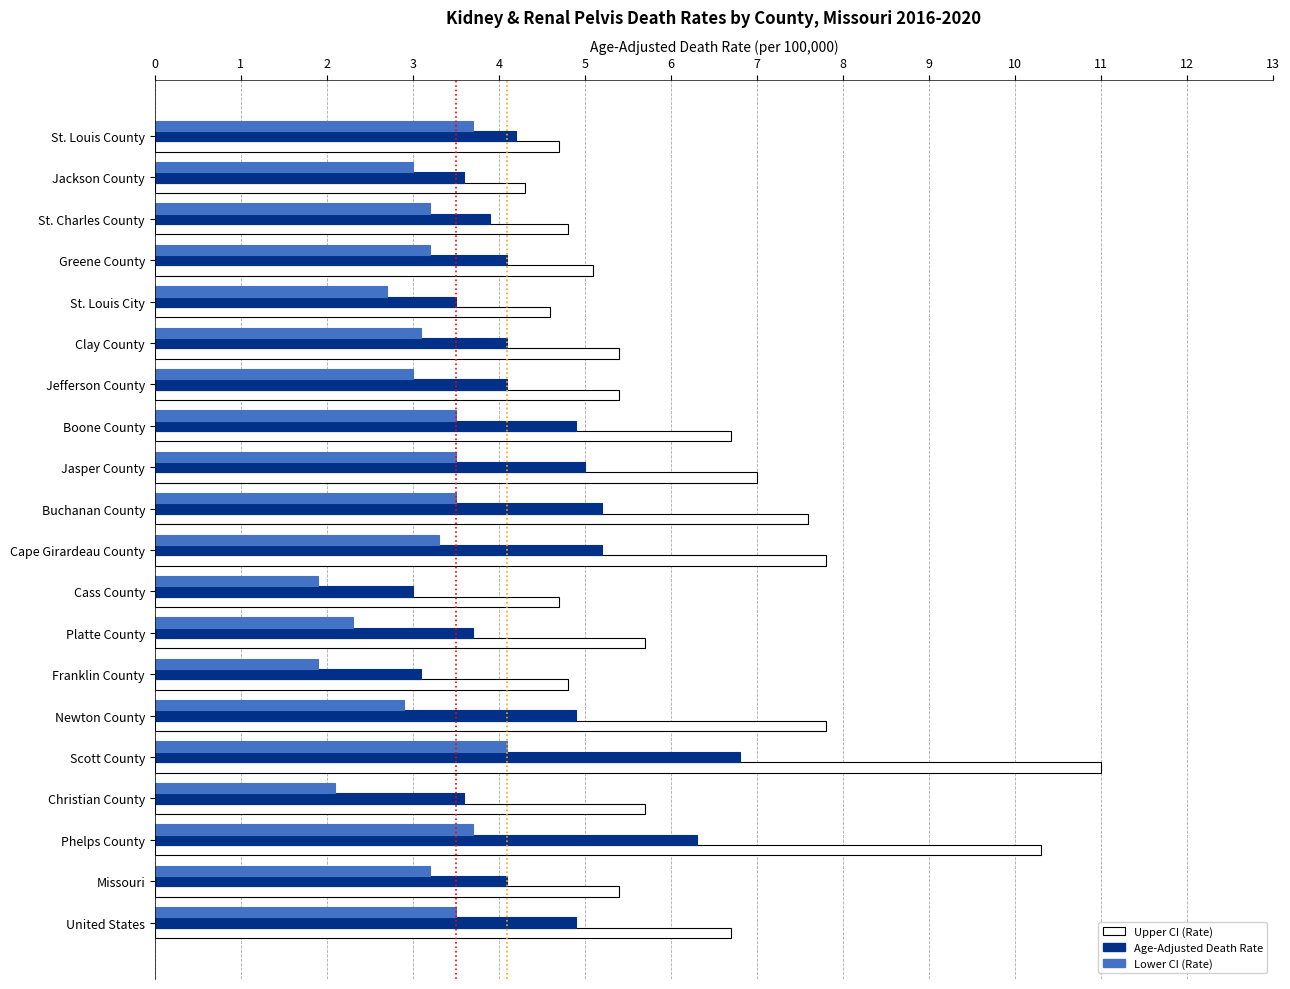

Between St. Charles County and Clay County, which series saw the biggest shift?

Upper CI (Rate)